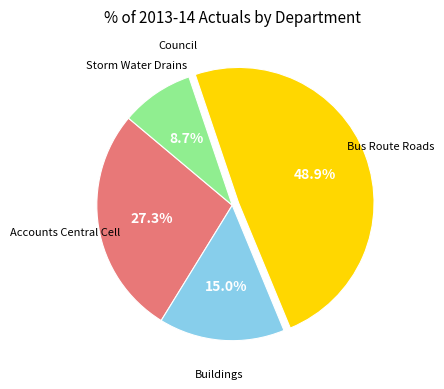

Is there any slice that represents more than half of the pie?

No